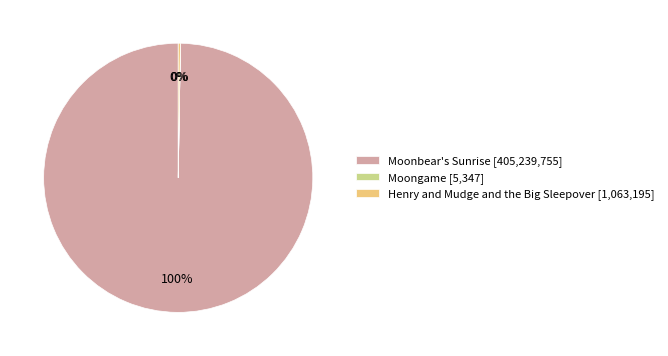

Is there a majority slice in this chart?

Yes